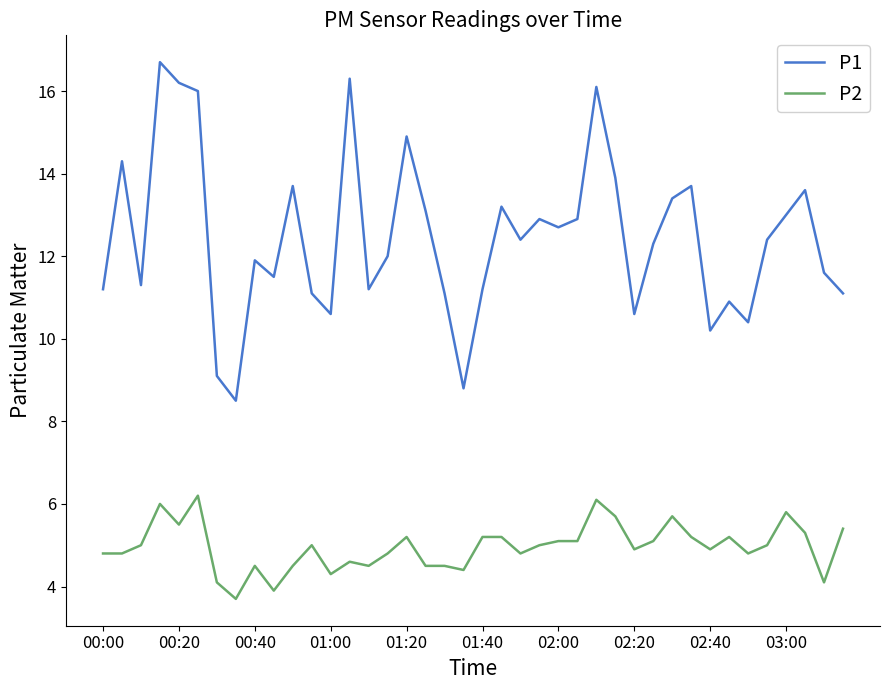

List the series in order of their peak value, highest first.

P1, P2